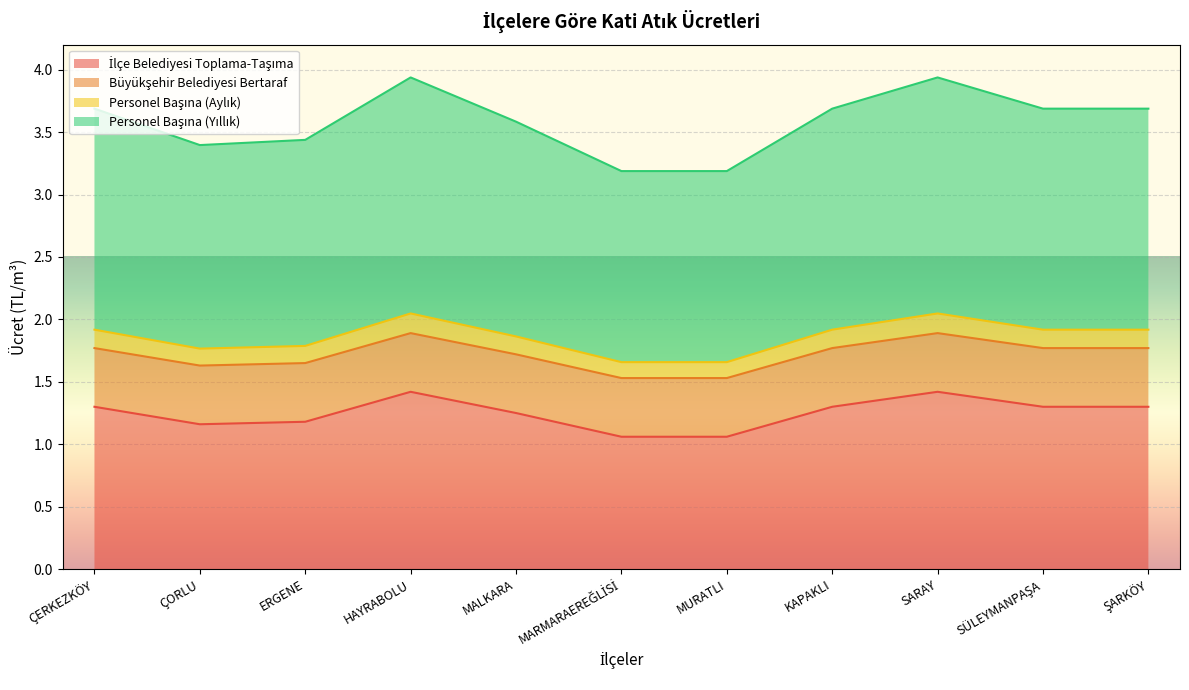

True or false: Personel Başına (Yıllık) and Personel Başına (Aylık) intersect in this chart.

False